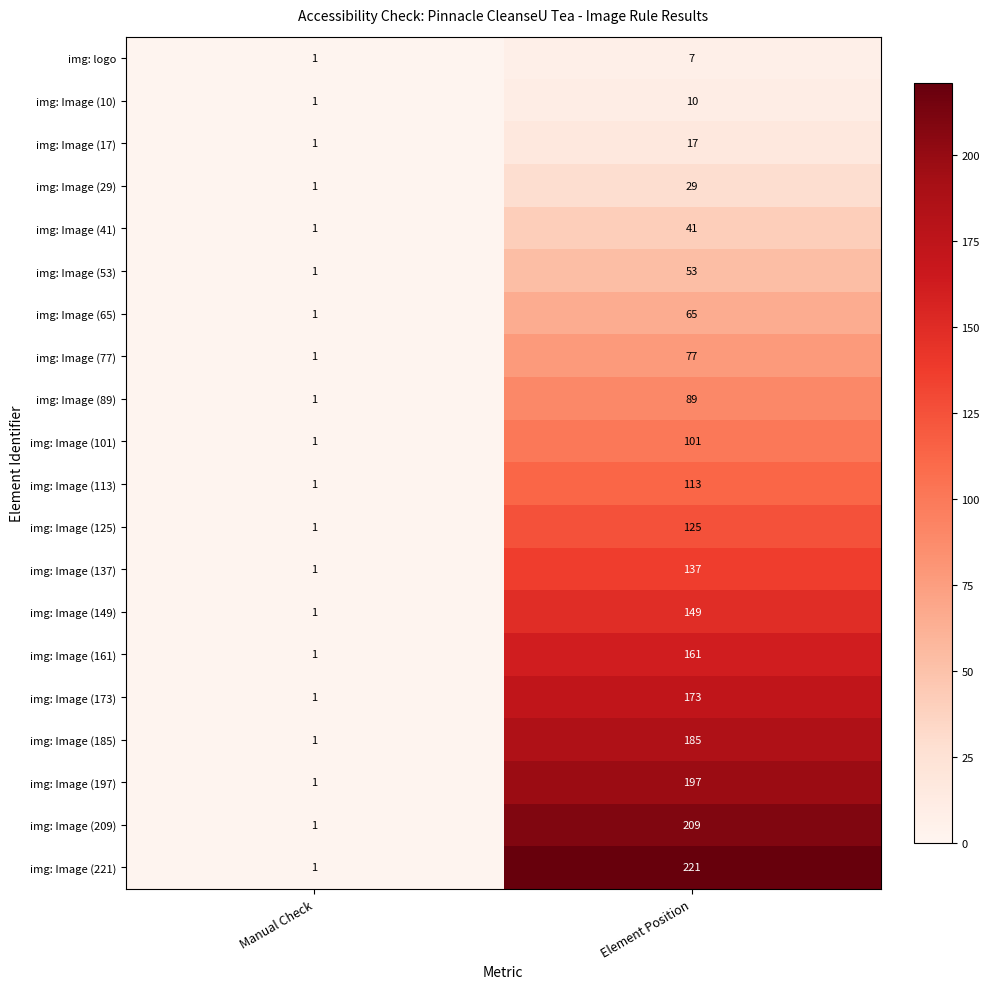

Is the value of img: Image (149) at Element Position greater than the value of img: Image (10) at Element Position?

Yes